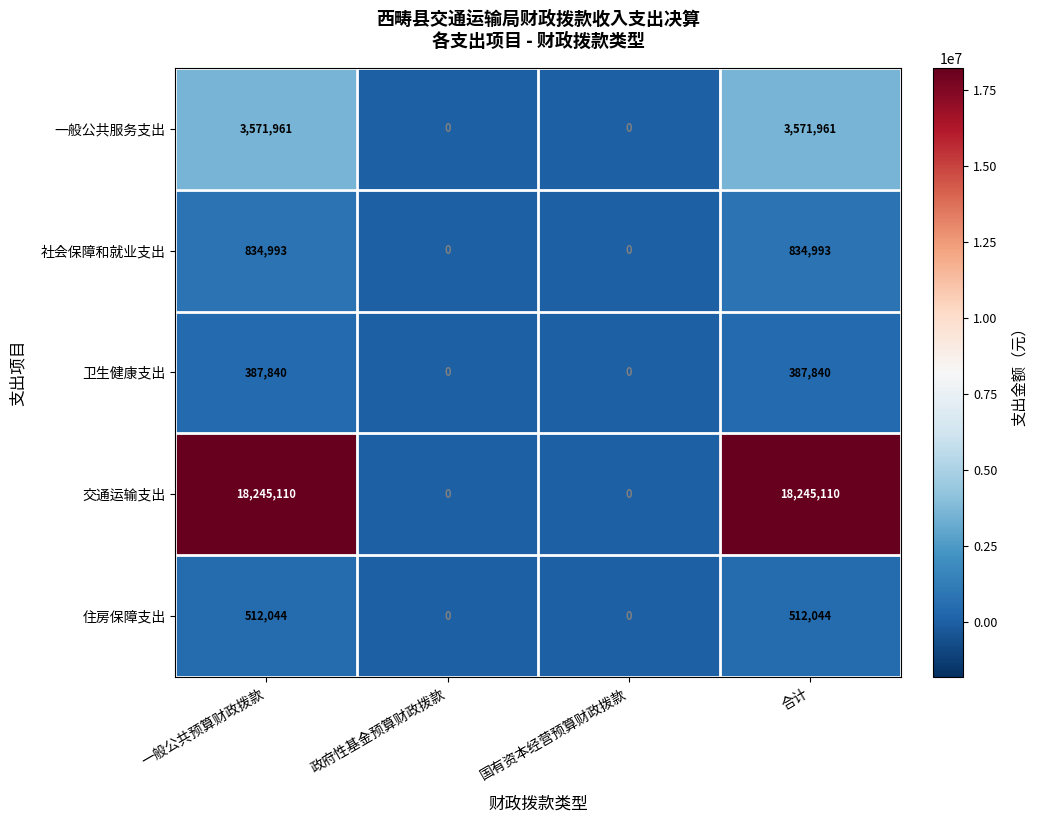

Is it true that 一般公共服务支出 equals 0 at 国有资本经营预算财政拨款?

True